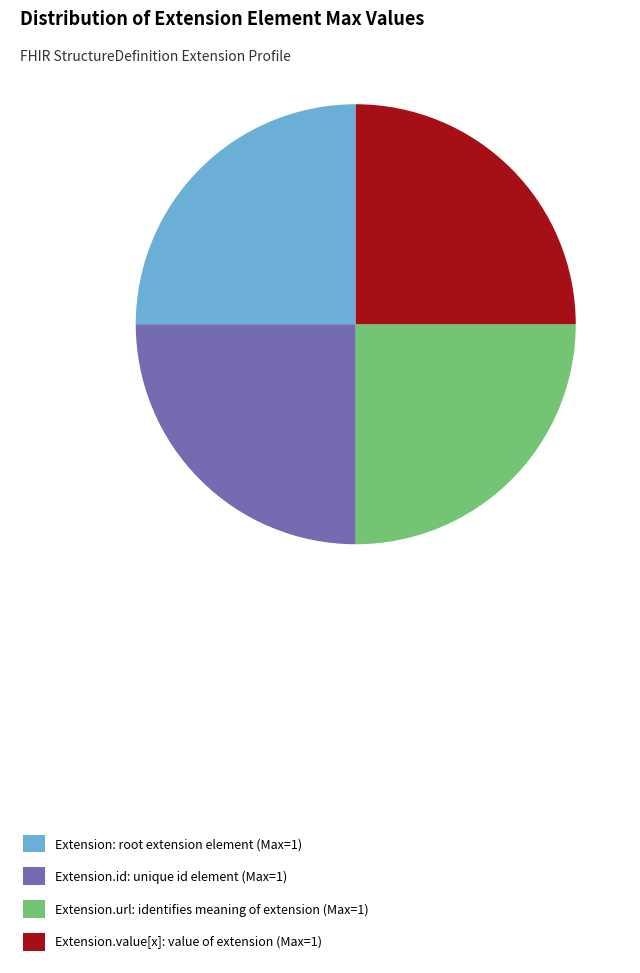

Does any single category account for the majority?

No